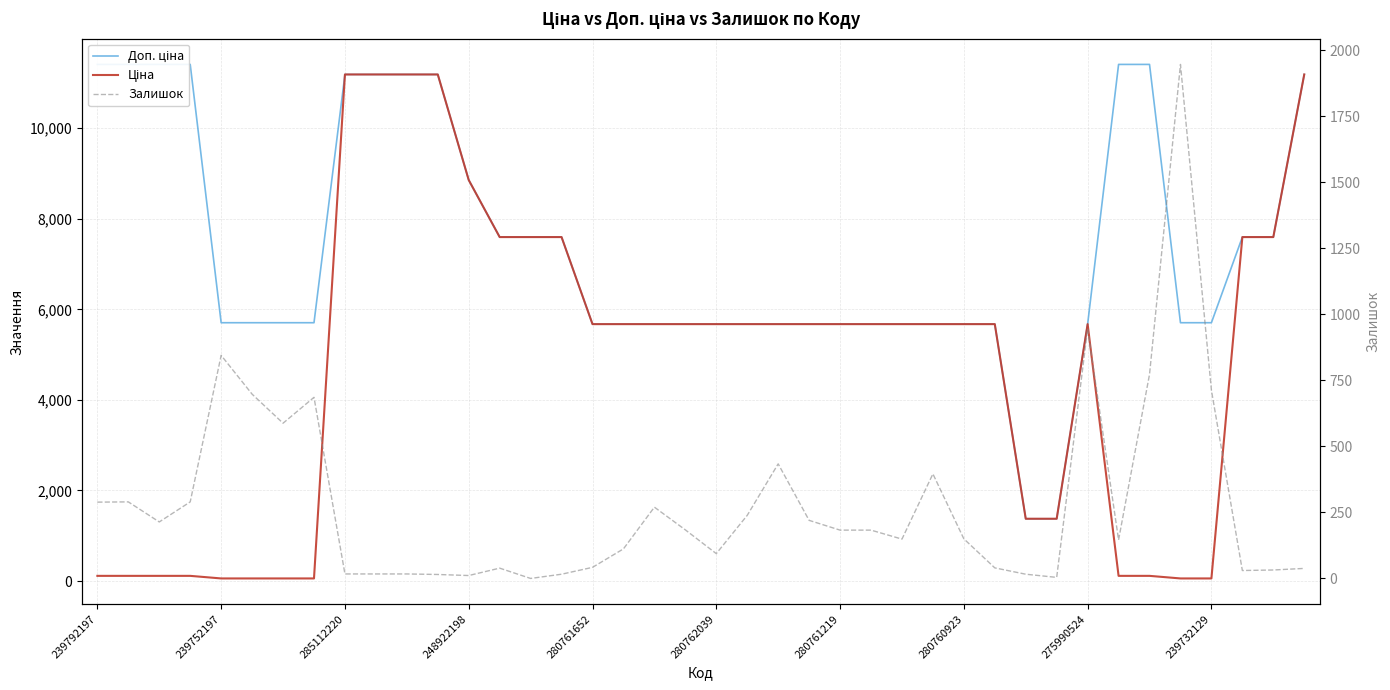

After their last crossing, which series has the higher values: Залишок or Ціна?

Ціна